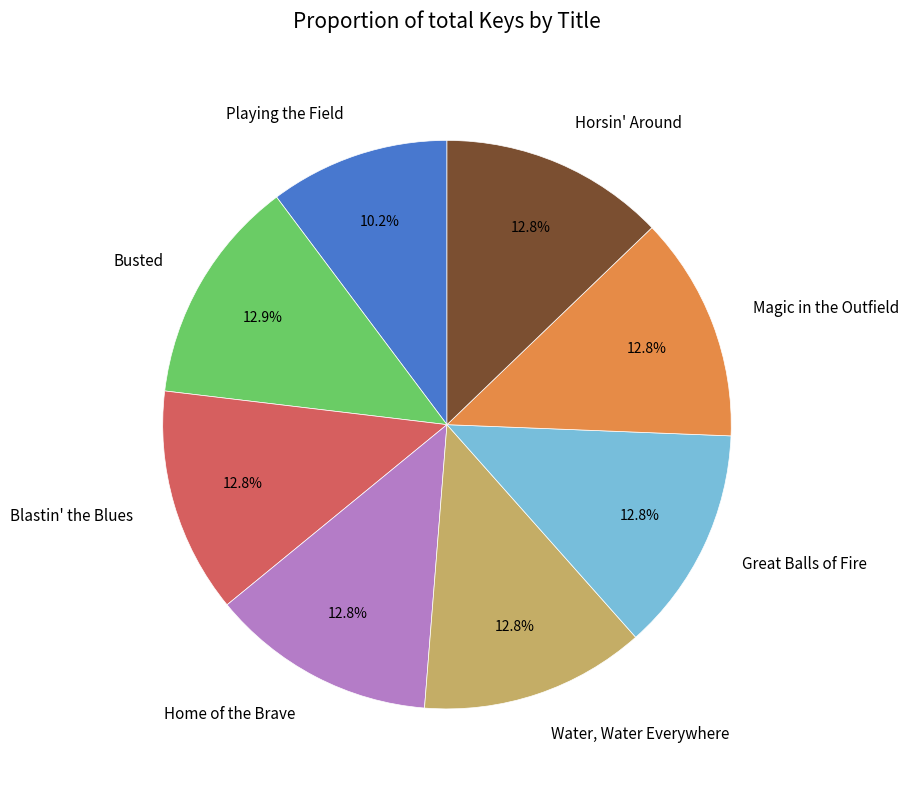

Count the number of slices in the pie.

8